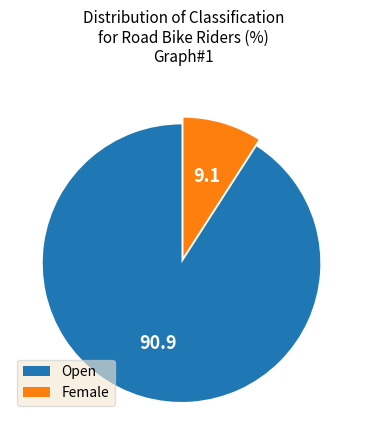

Is the sum of Open and Female greater than half?

Yes